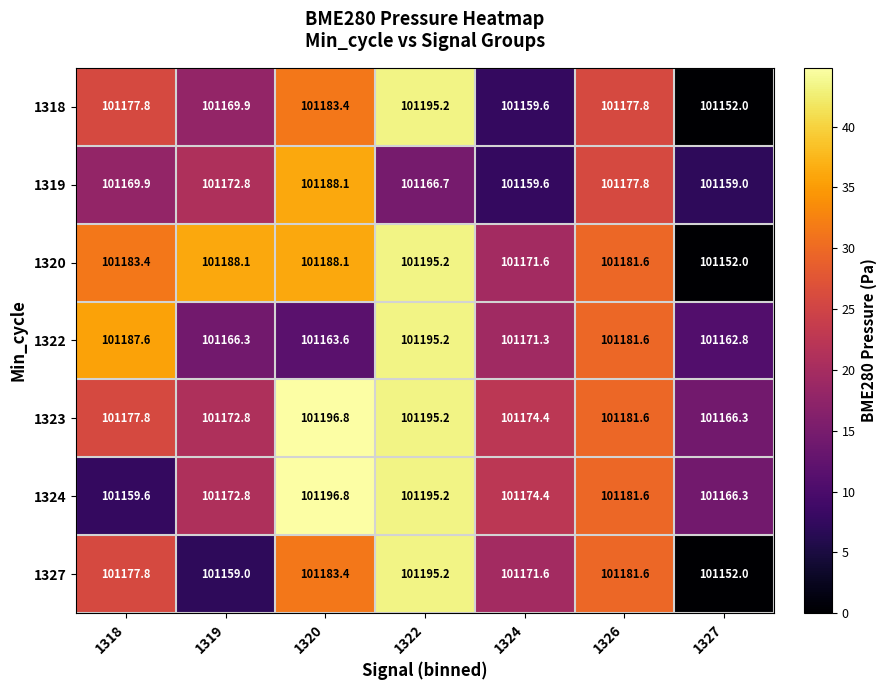

What is the smallest value displayed?

101152.0